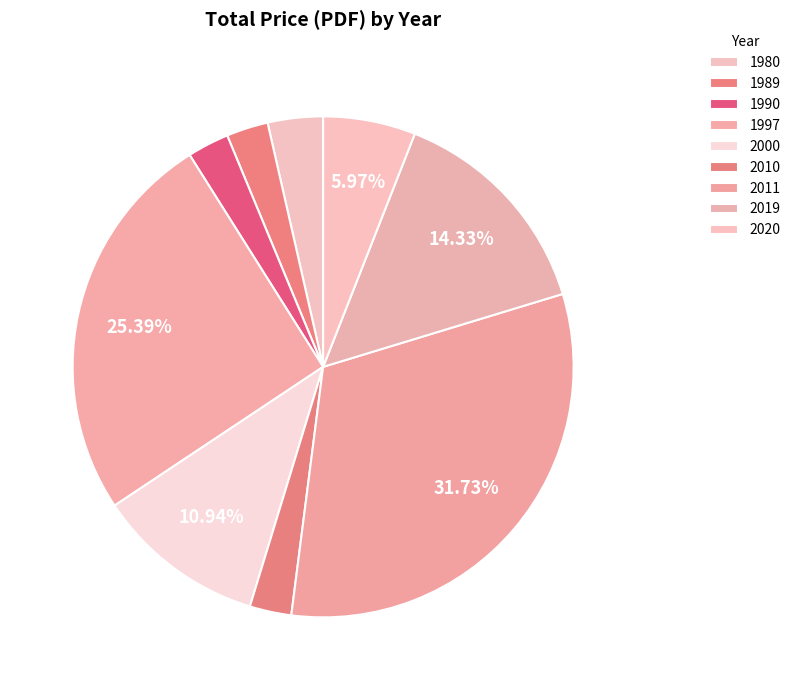

Does 2000 represent more than half of the total?

No